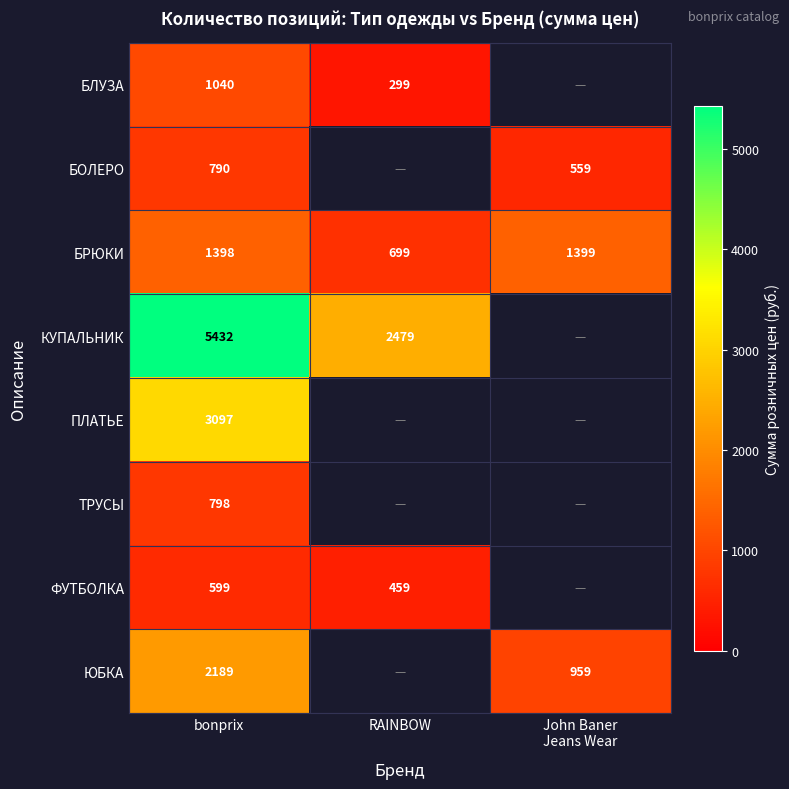

Is the value of ФУТБОЛКА at RAINBOW greater than the value of БЛУЗА at RAINBOW?

Yes